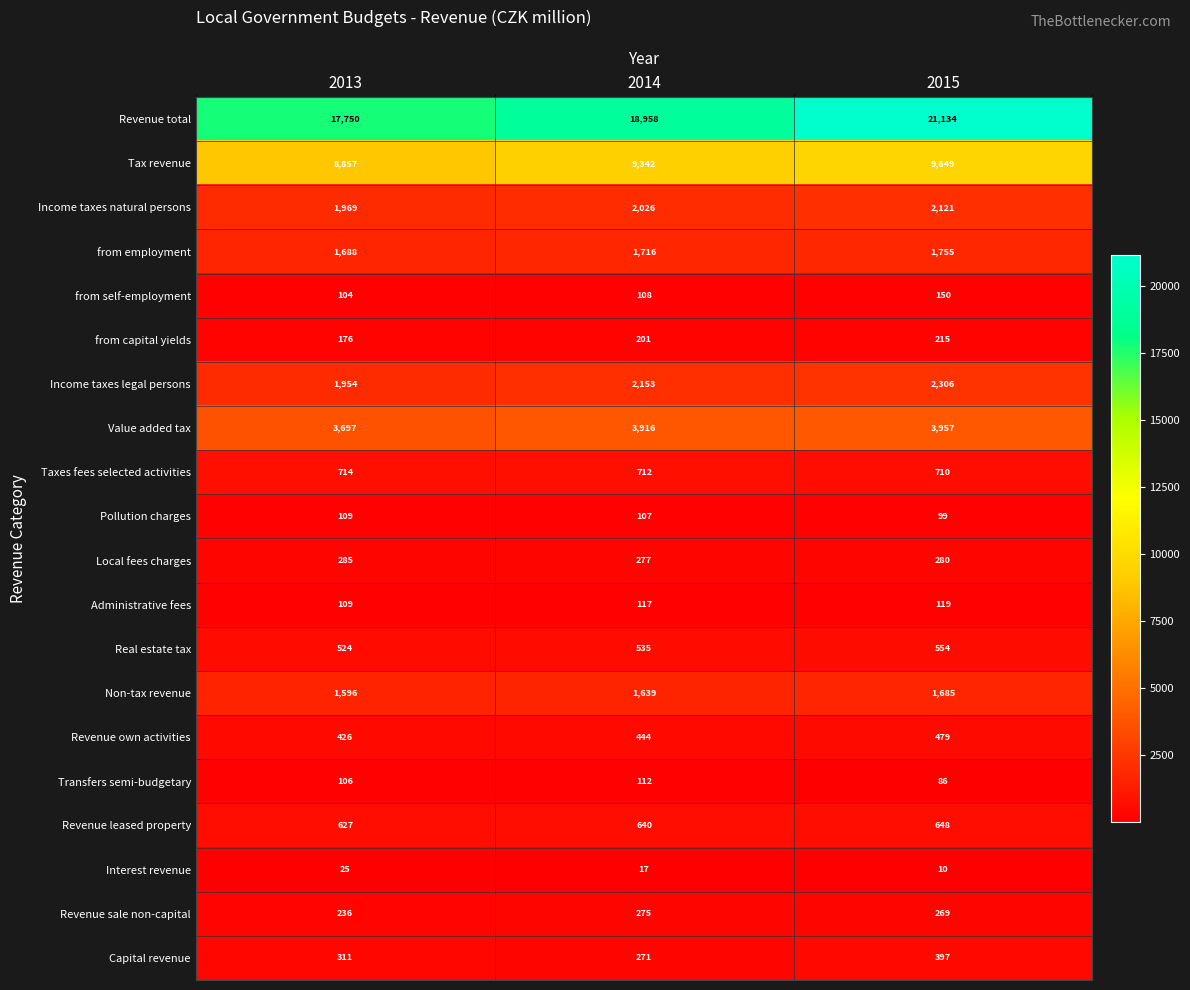

How many Interest revenue values are between 10 and 25?

3